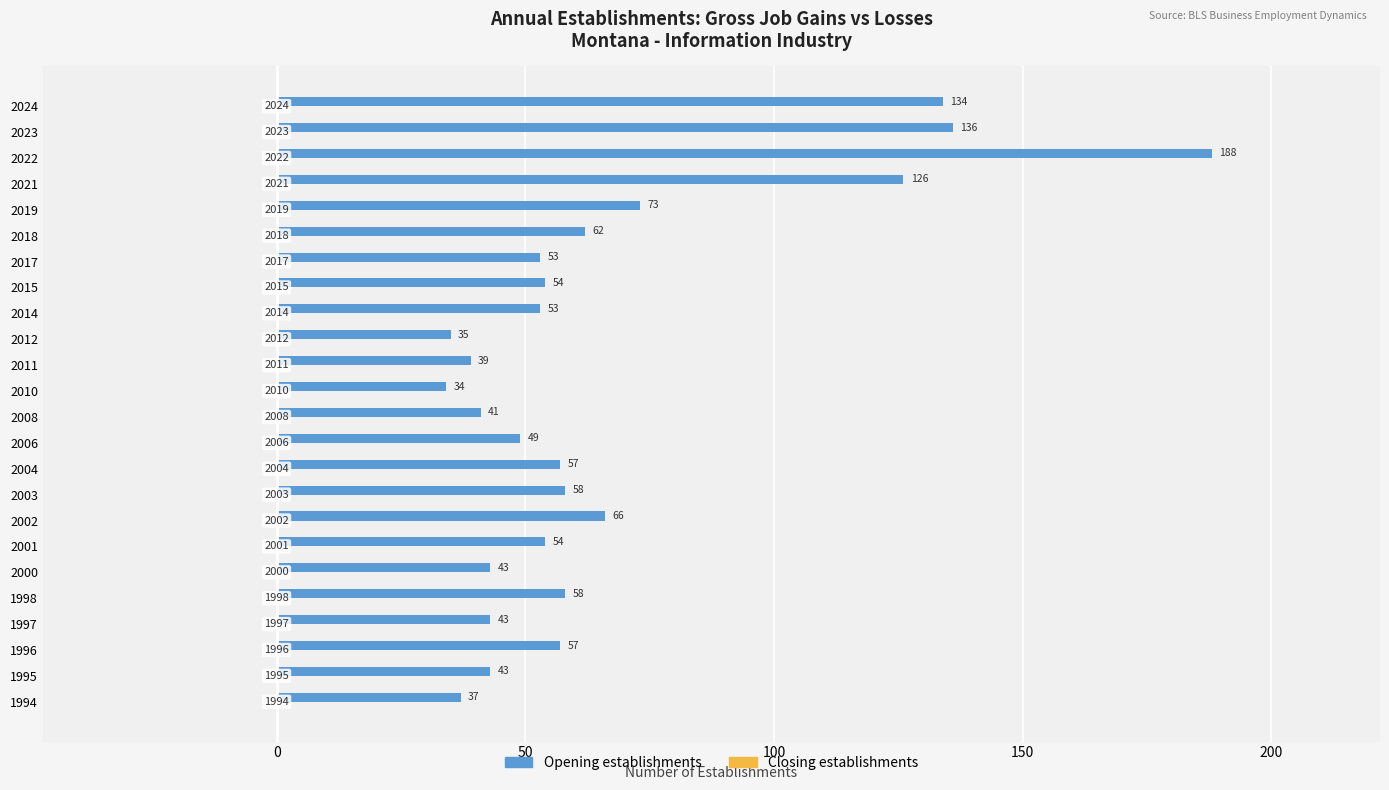

The value at 2002 is 66. True or false?

True